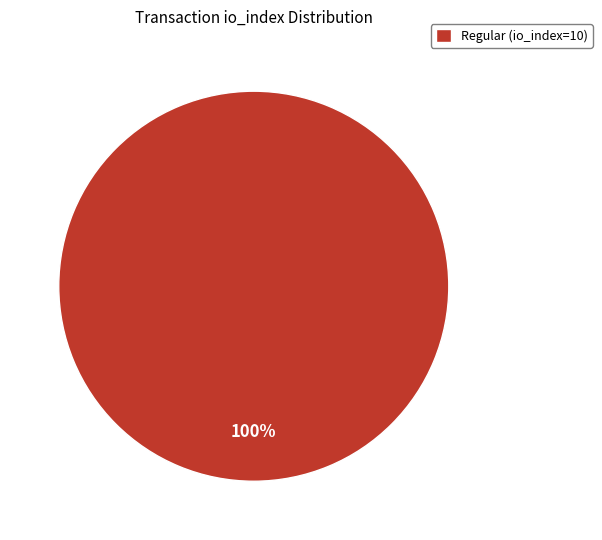

What percentage is the Regular (io_index=10) slice, to the nearest percent?

100%